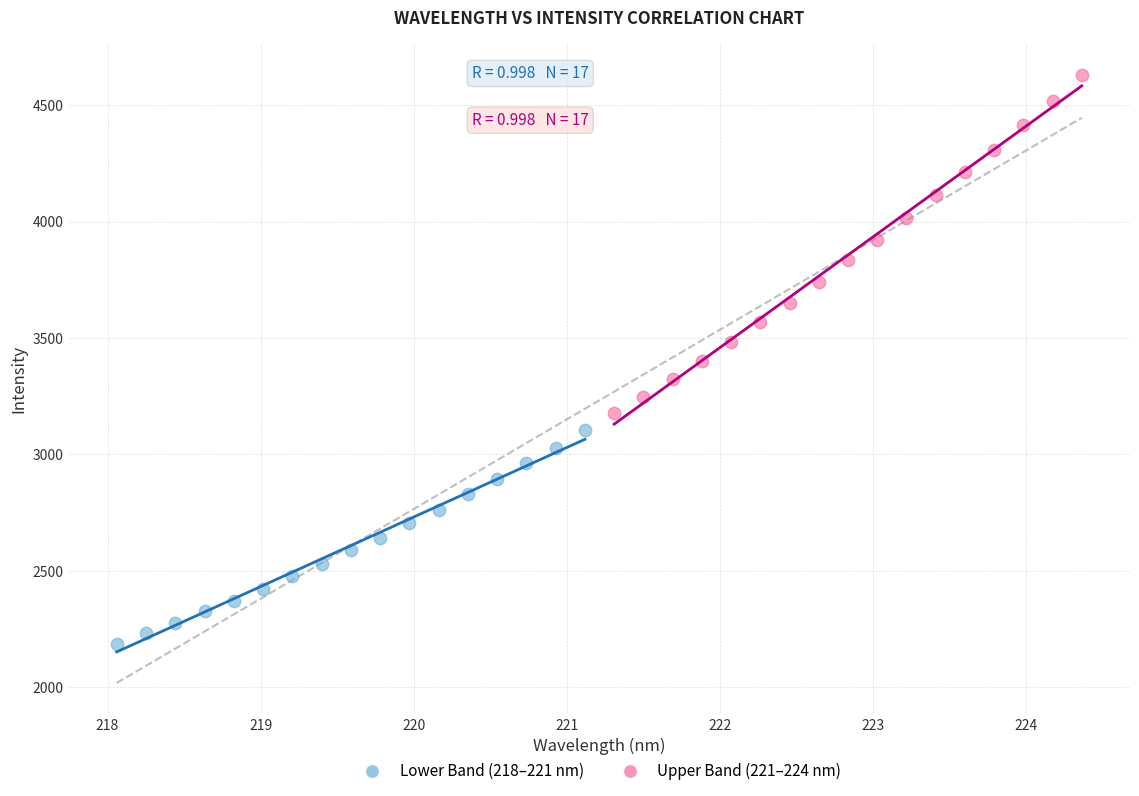

Which series reaches the maximum Y coordinate?

Upper Band (221–224 nm)